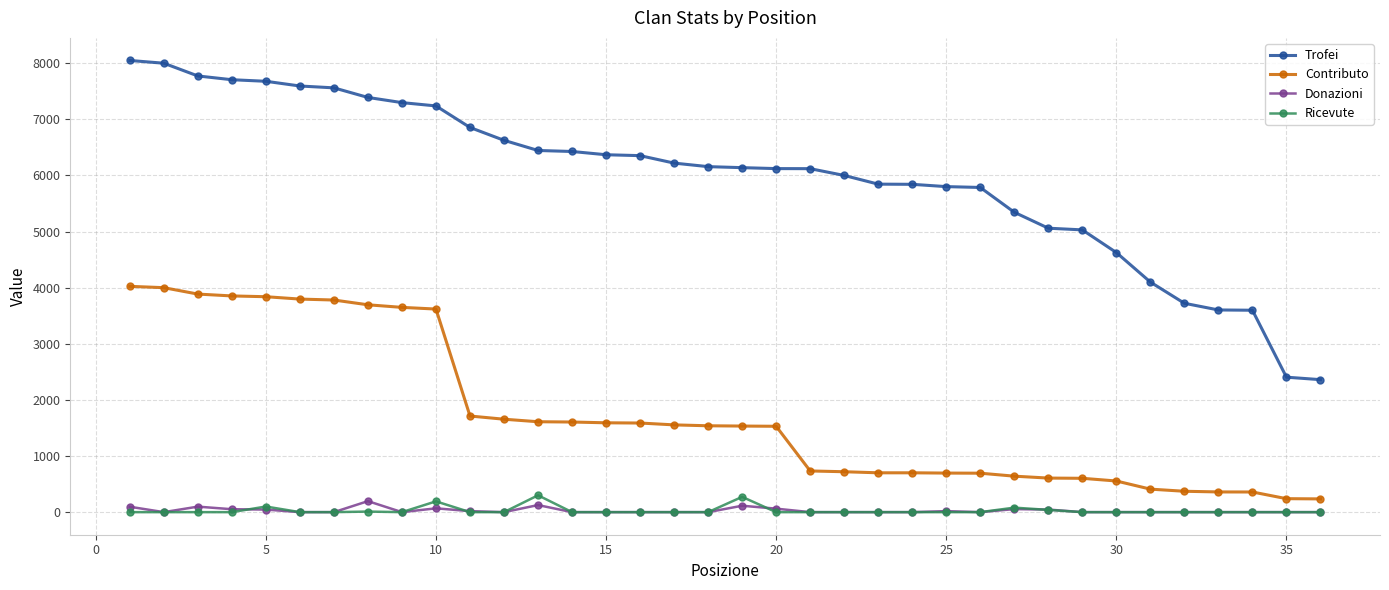

How many lines are shown in the chart?

4